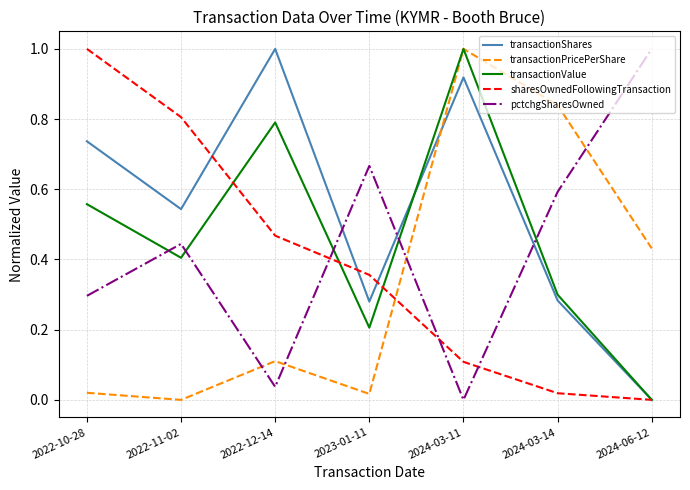

How many positive values does the transactionPricePerShare series have?

6